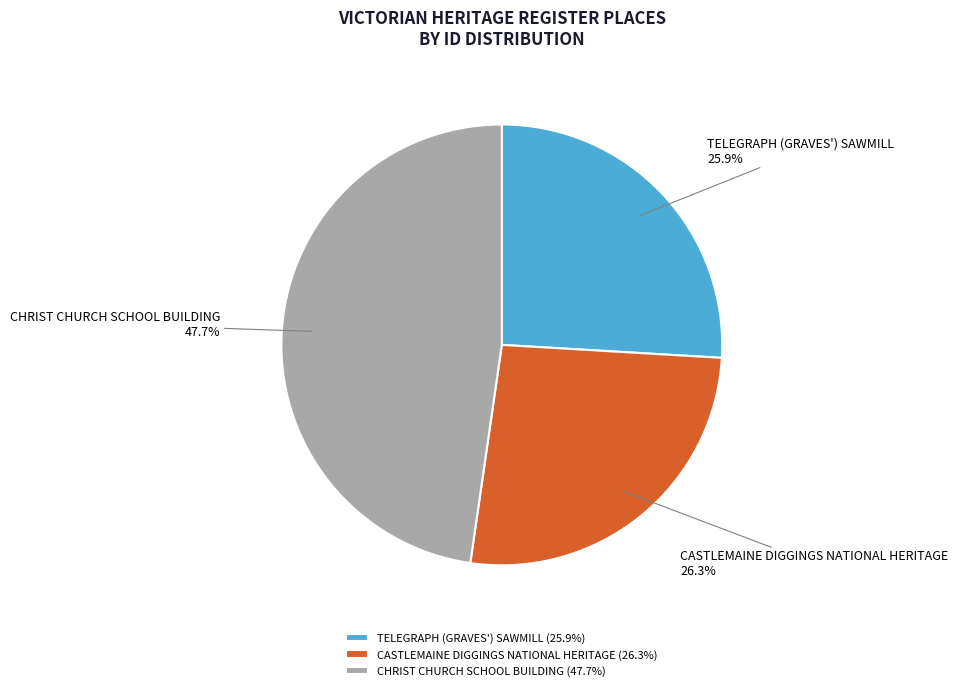

Count the number of slices in the pie.

3